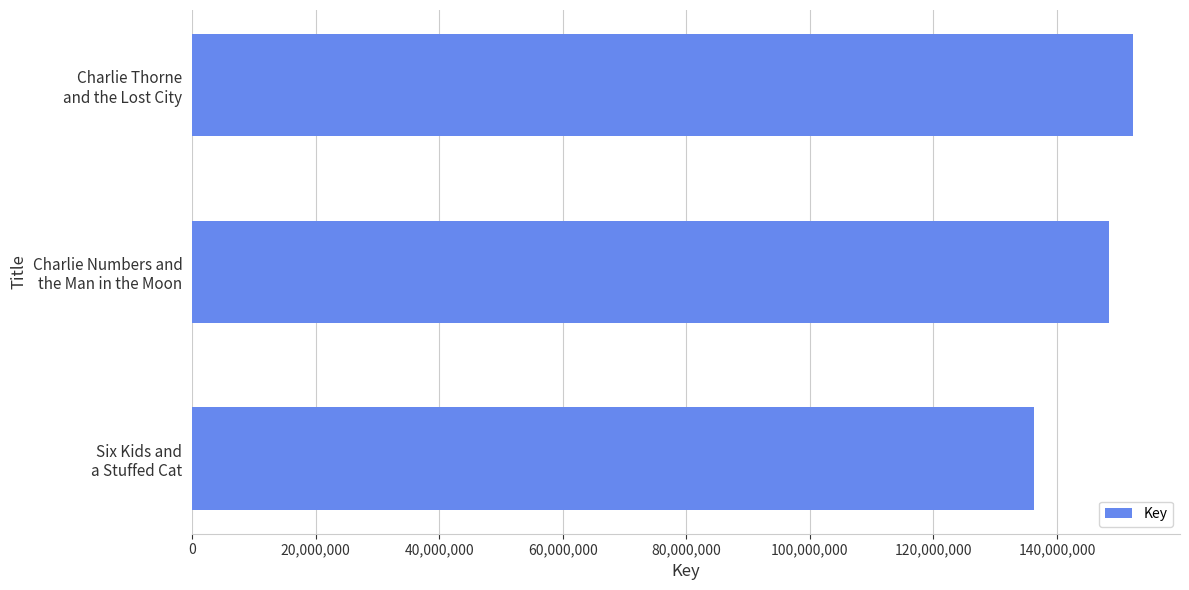

What is the difference between the maximum and minimum values?

15970669